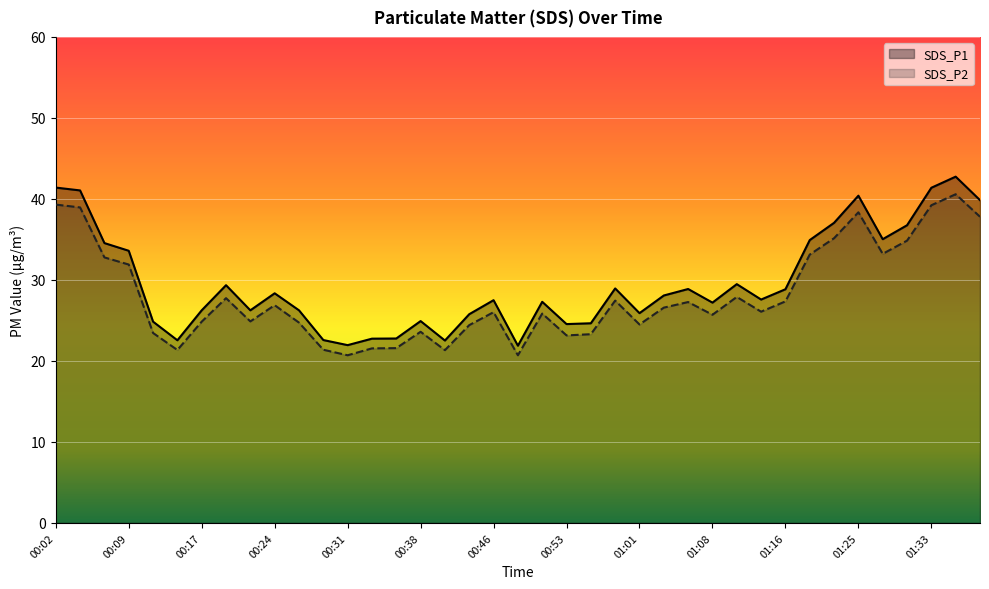

Where is SDS_P2 nearest to the value 30?

00:09